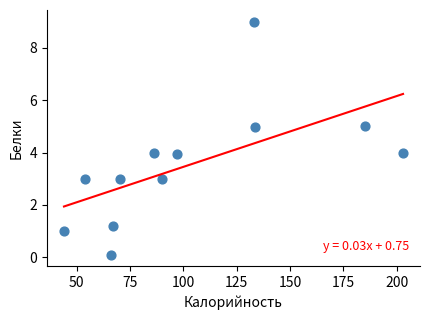

What is the range of Y values (max minus min)?

8.9